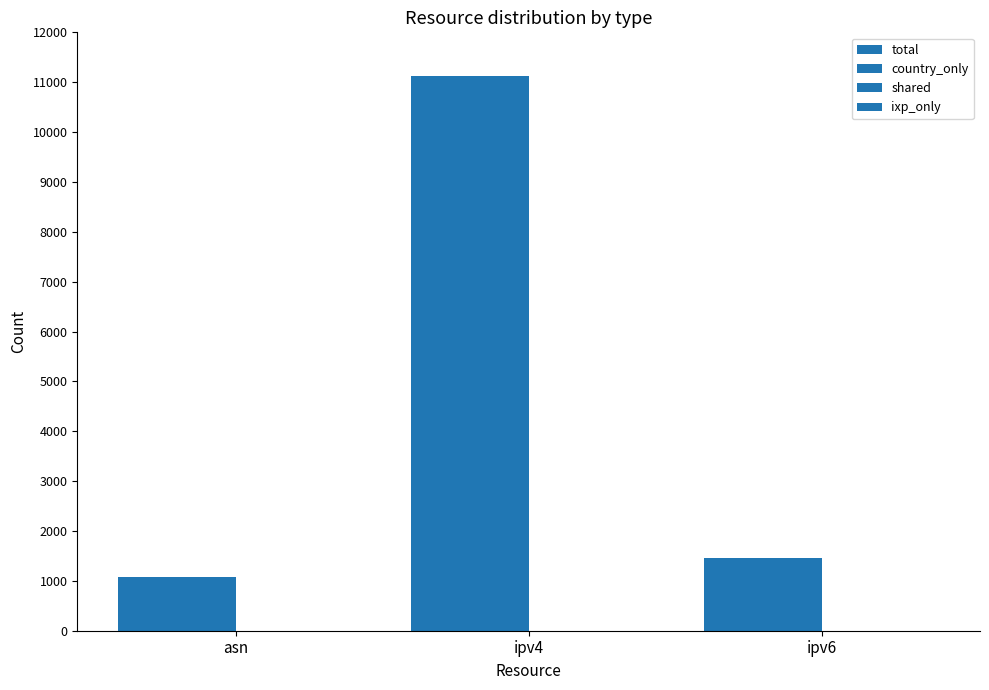

What is the difference between the maximum and second lowest values in the total series?

9669